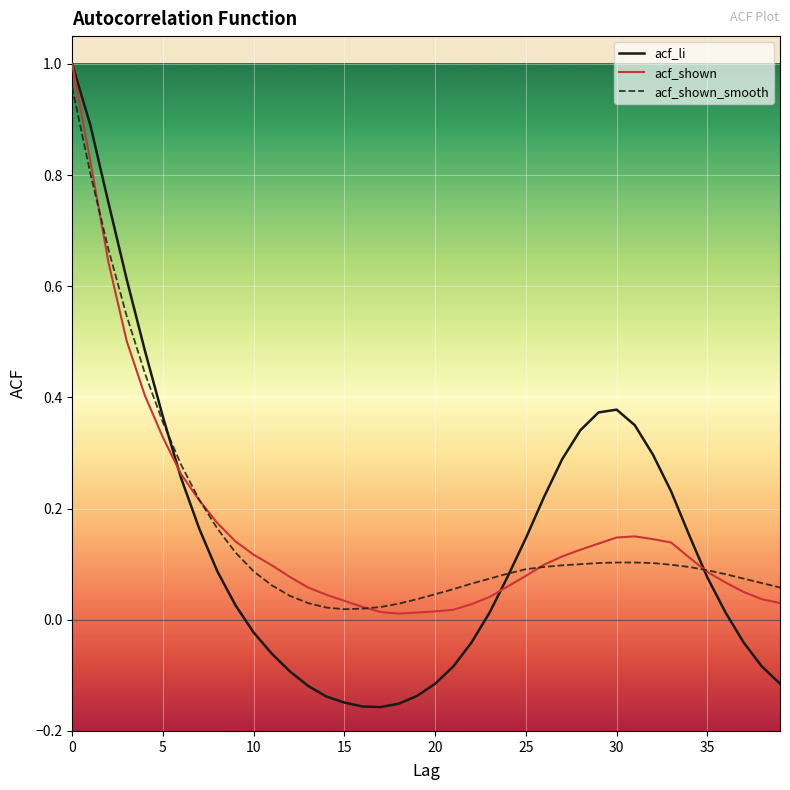

Which series has the widest spread of values?

acf_li